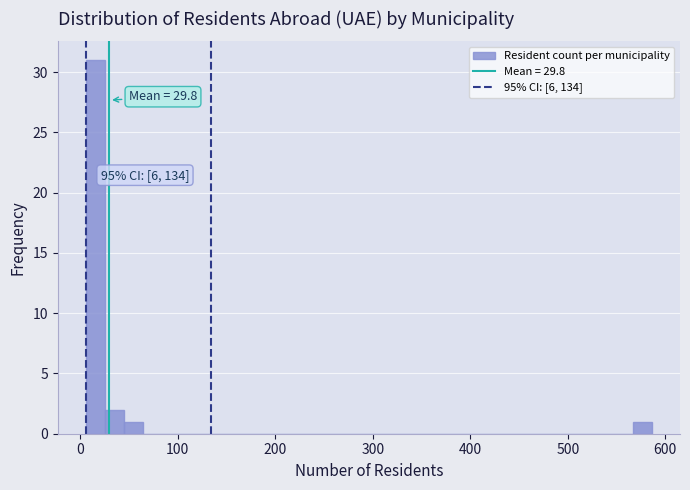

Read against the x-axis, roughly where is the centre of the tallest bar?

20